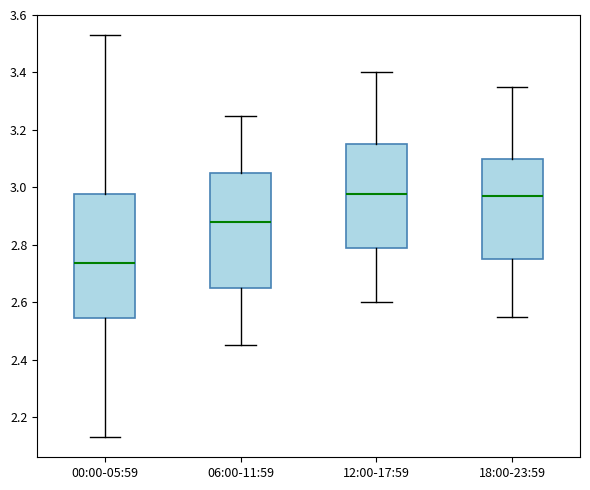

Reading left to right, transcribe this box plot: for each box, give where its median line is, the range the box spans, and where its two whiskers end, as read against the y-axis. The values are not printed on the chart, so give them approximately, as read against the axis.

00:00-05:59: median 2.74, box 2.54 to 2.98, whiskers 2.14 to 3.54
06:00-11:59: median 2.88, box 2.66 to 3.06, whiskers 2.46 to 3.26
12:00-17:59: median 2.98, box 2.78 to 3.16, whiskers 2.60 to 3.40
18:00-23:59: median 2.98, box 2.76 to 3.10, whiskers 2.56 to 3.36